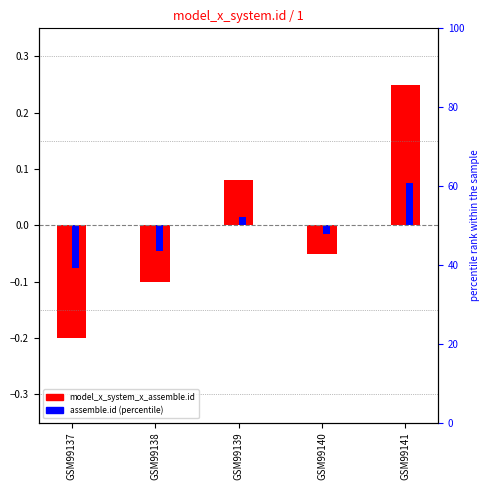

What are all the series names shown in the legend?

model_x_system_x_assemble.id, assemble.id (percentile)